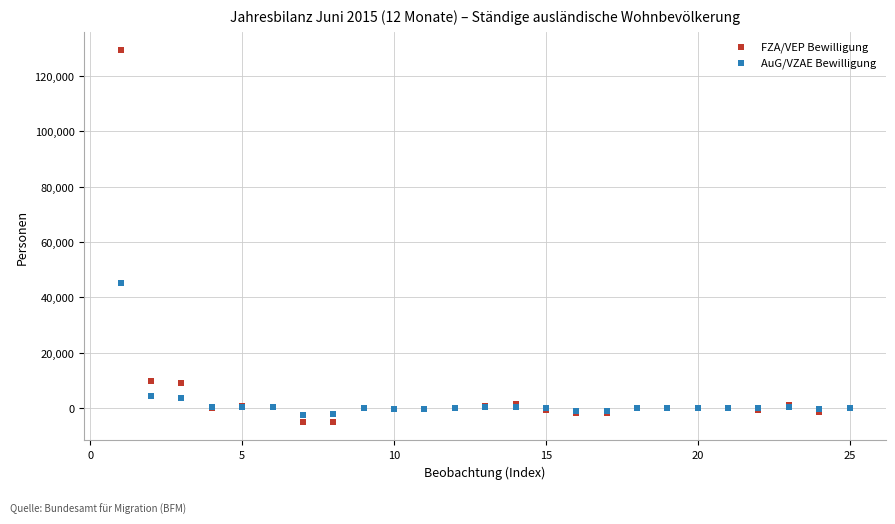

Which series has the widest spread of Y values?

FZA/VEP Bewilligung